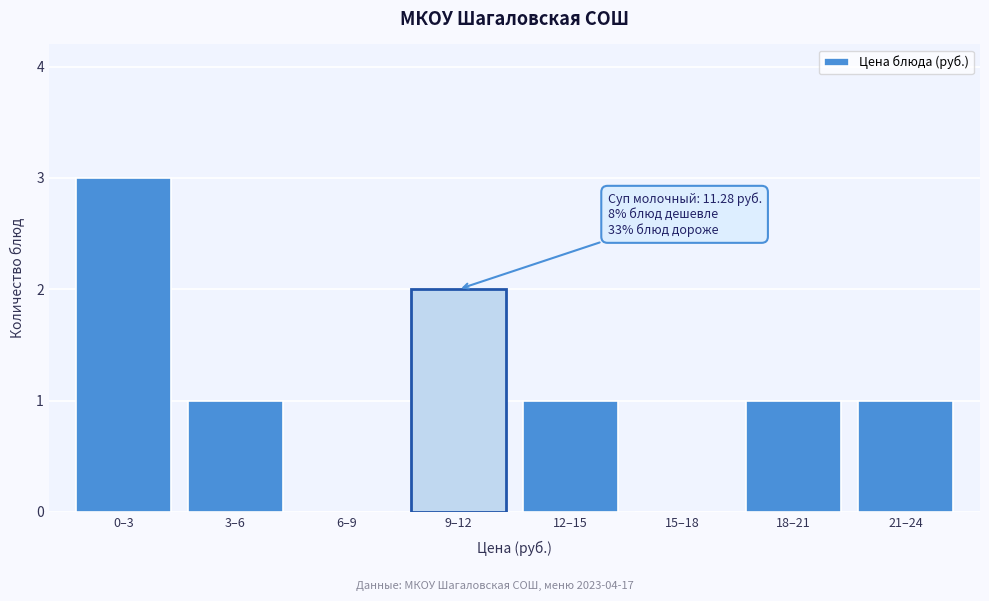

Reading right to left, extract all data points from this chart.

21–24=1	18–21=1	15–18=0	12–15=1	9–12=2	6–9=0	3–6=1	0–3=3